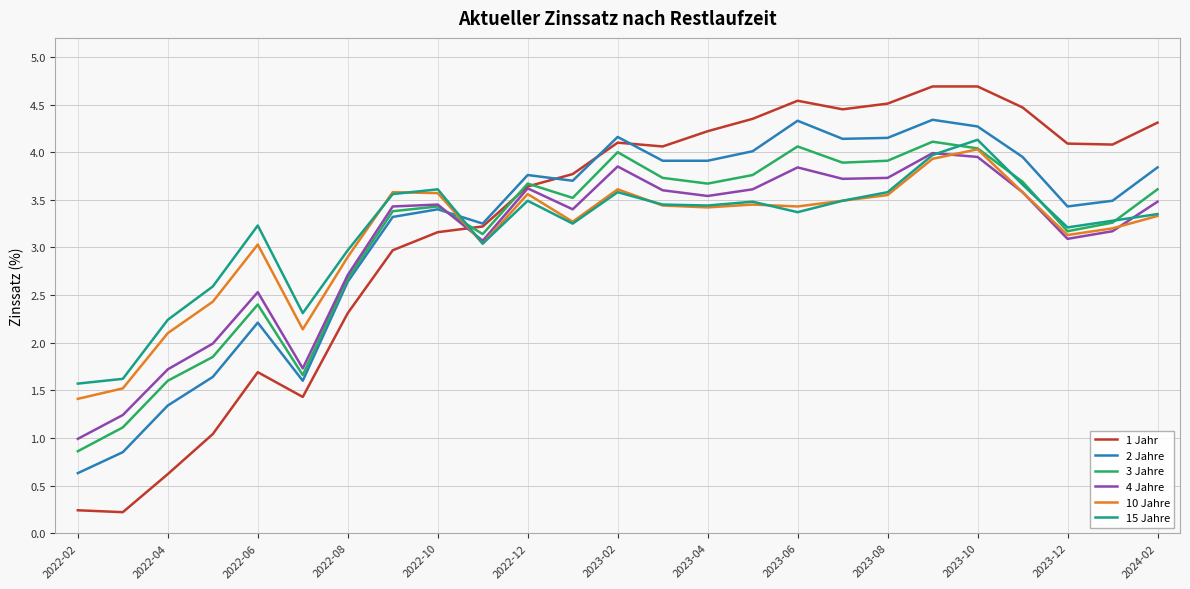

What is the maximum value for 4 Jahre?

4.0